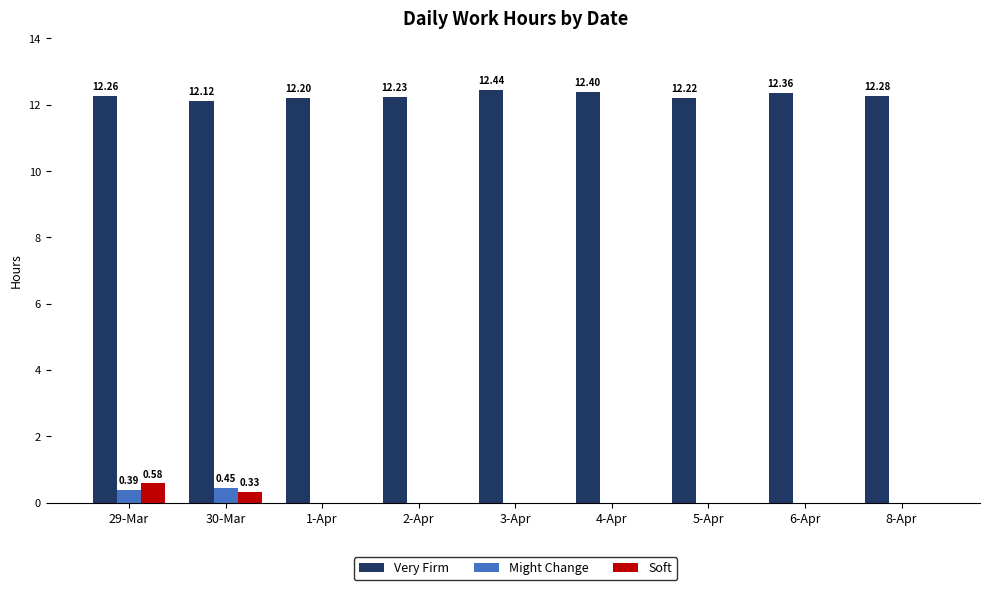

Is the value of Very Firm at 1-Apr greater than the value of Might Change at 4-Apr?

Yes